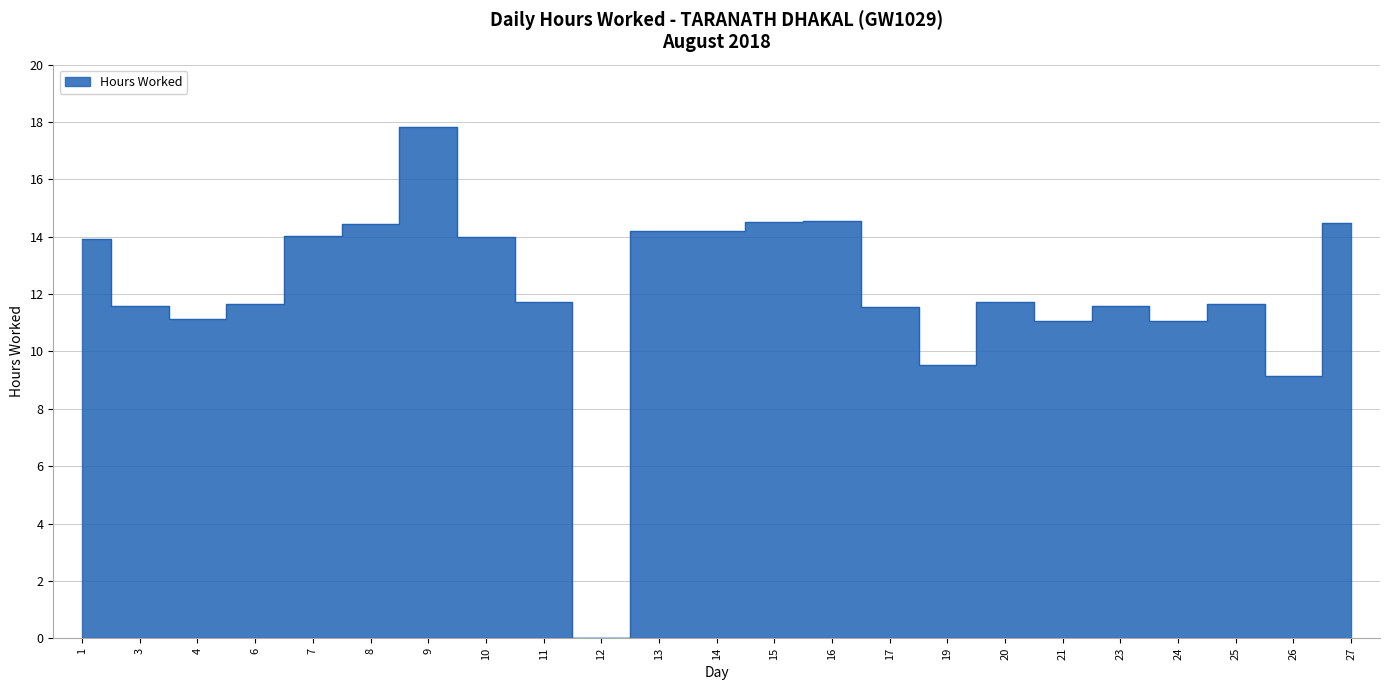

List the labels in order of value, smallest first.

12, 26, 19, 24, 21, 4, 17, 23, 3, 25, 6, 11, 20, 1, 10, 7, 14, 13, 8, 27, 15, 16, 9